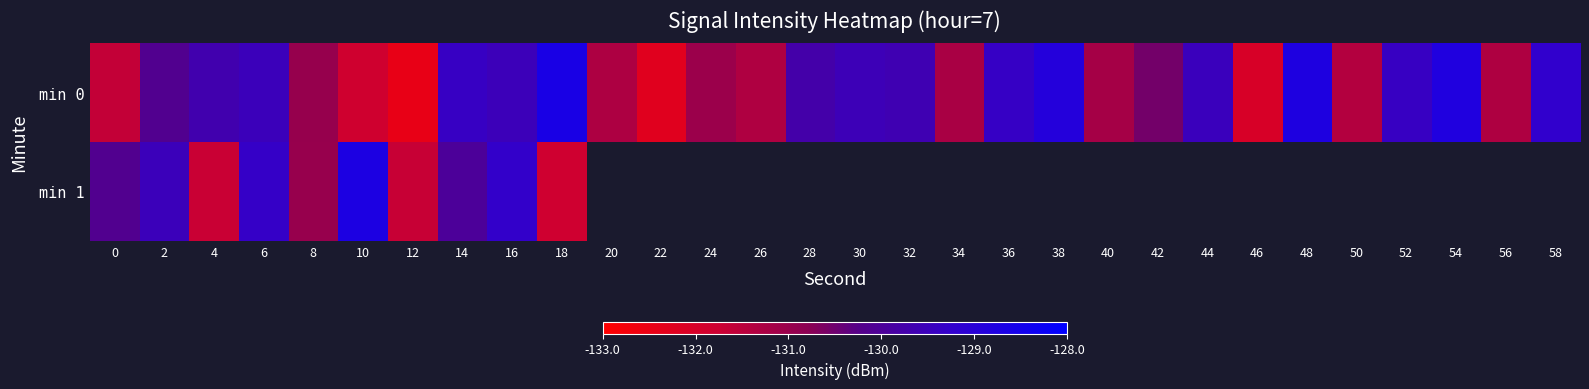

Which category has the lowest value in the min 1 series?

18